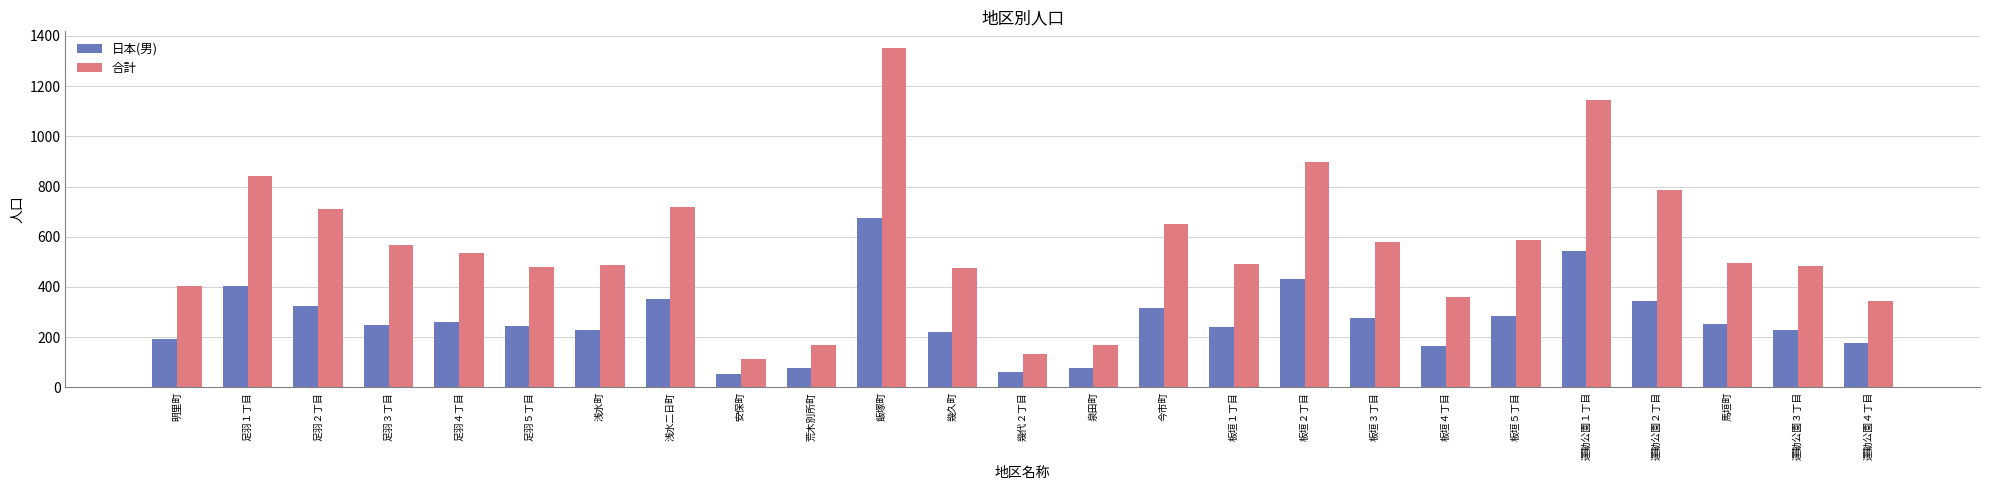

Which label corresponds to the largest value in the chart?

飯塚町